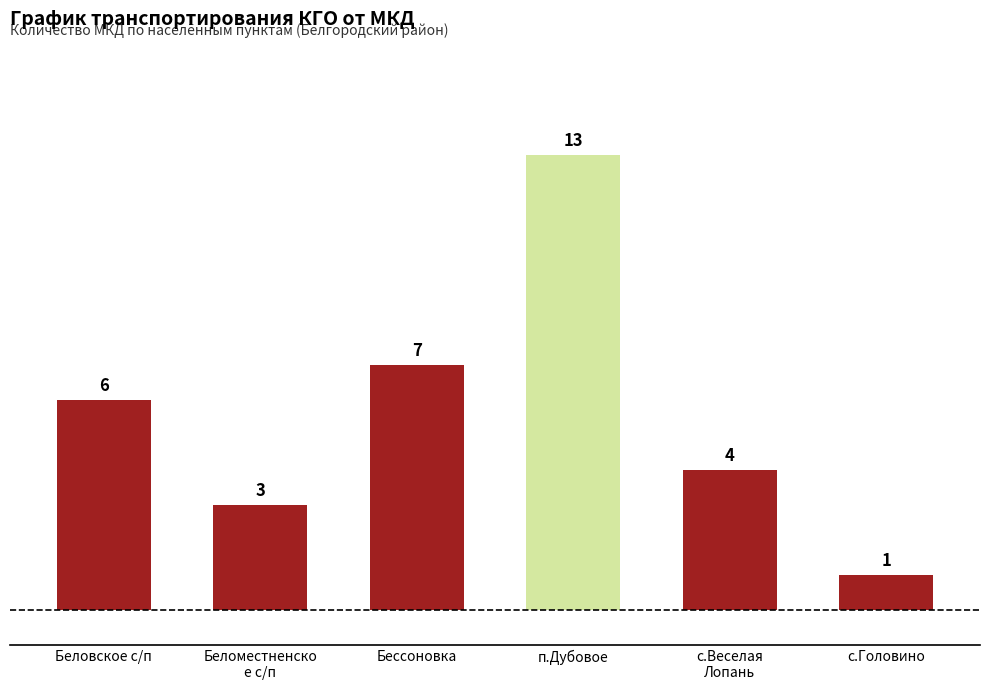

What is the value of the 1st bar from the left?

6